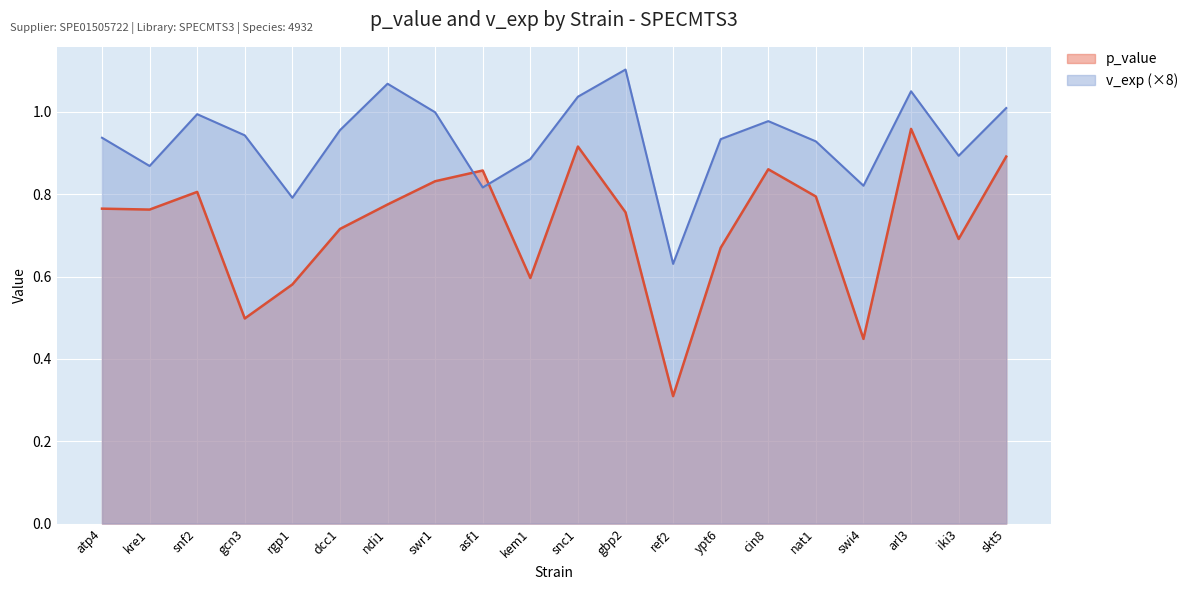

List the labels in order of v_exp value, largest first.

gbp2, ndi1, arl3, snc1, skt5, swr1, snf2, cin8, dcc1, gcn3, atp4, ypt6, nat1, iki3, kem1, kre1, swi4, asf1, rgp1, ref2